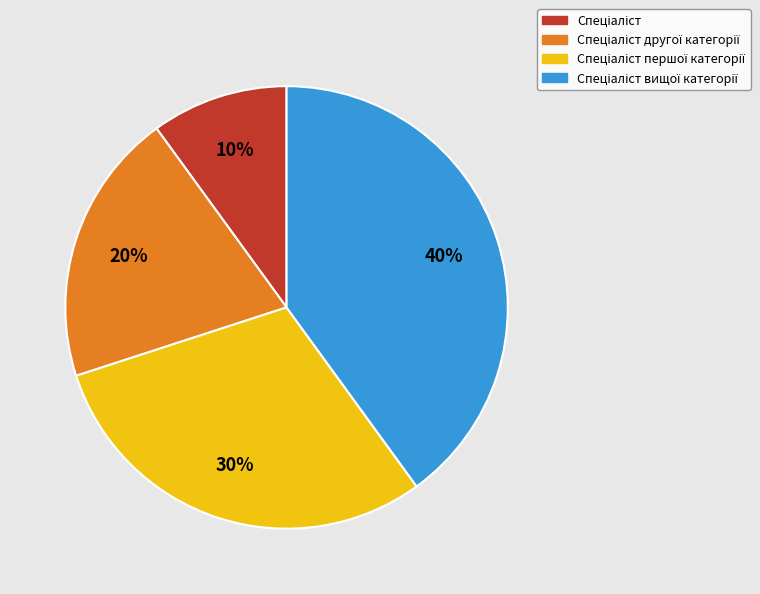

To the nearest percent, what is the average slice percentage?

25%